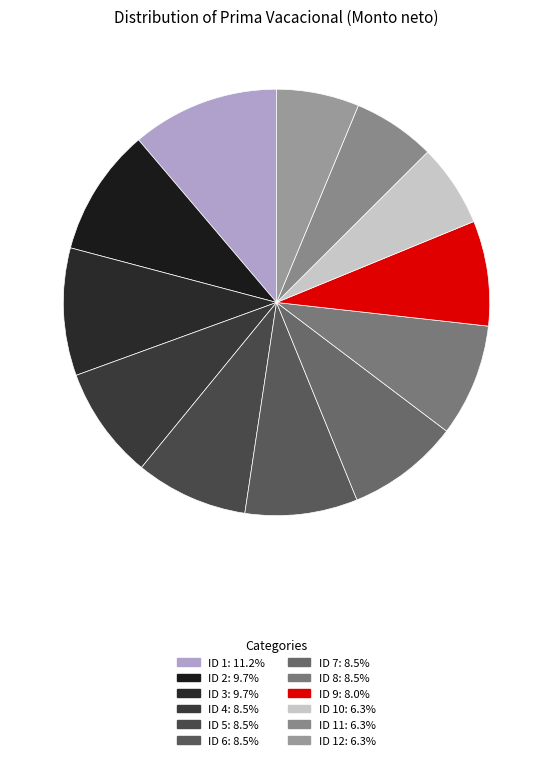

How many segments does this pie chart have?

12